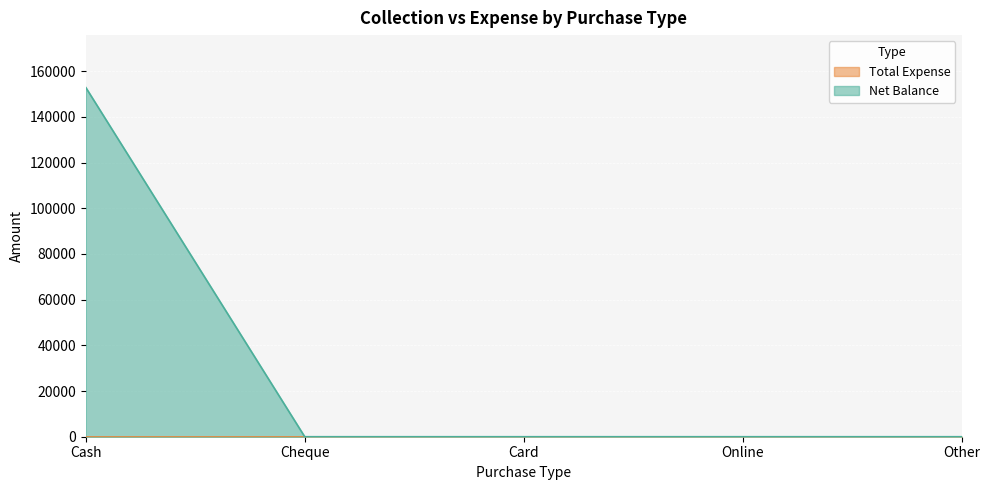

Reading right to left, list all the values displayed in this chart.

Other=0	Online=0	Card=0	Cheque=0	Cash=152895